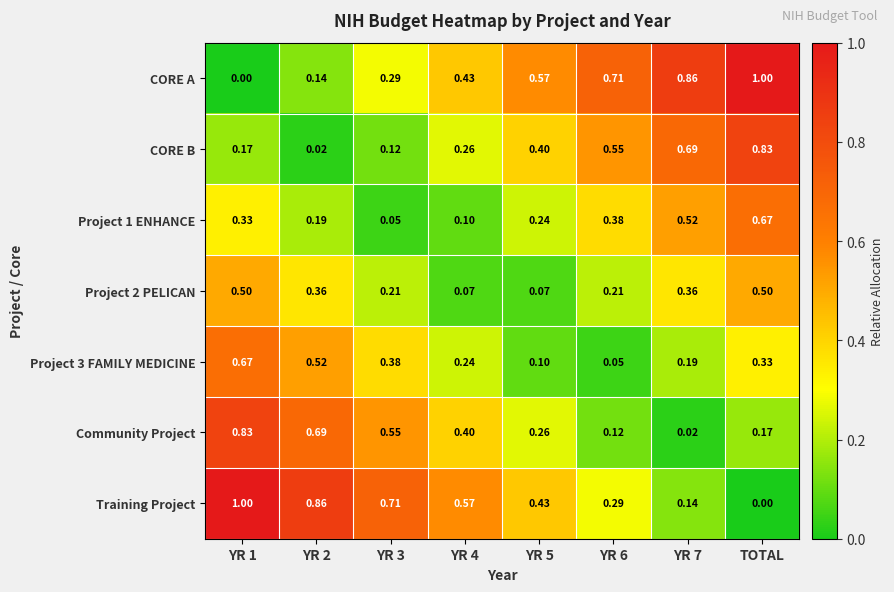

Which series changed the most between YR 4 and YR 6?

CORE B